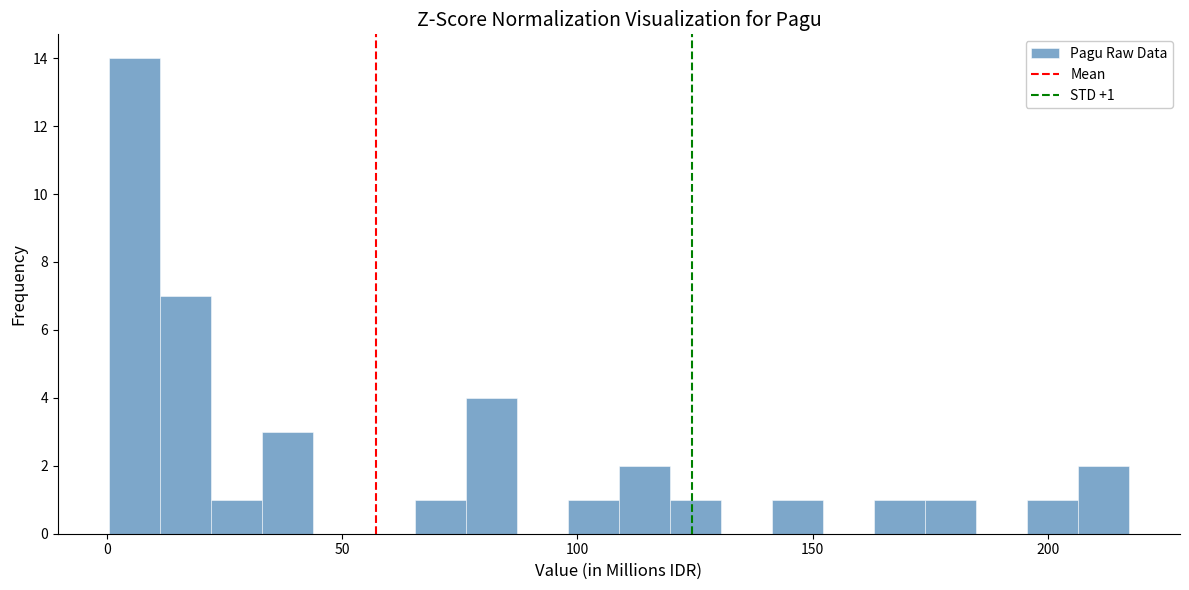

Read against the x-axis, roughly where is the centre of the tallest bar?

5